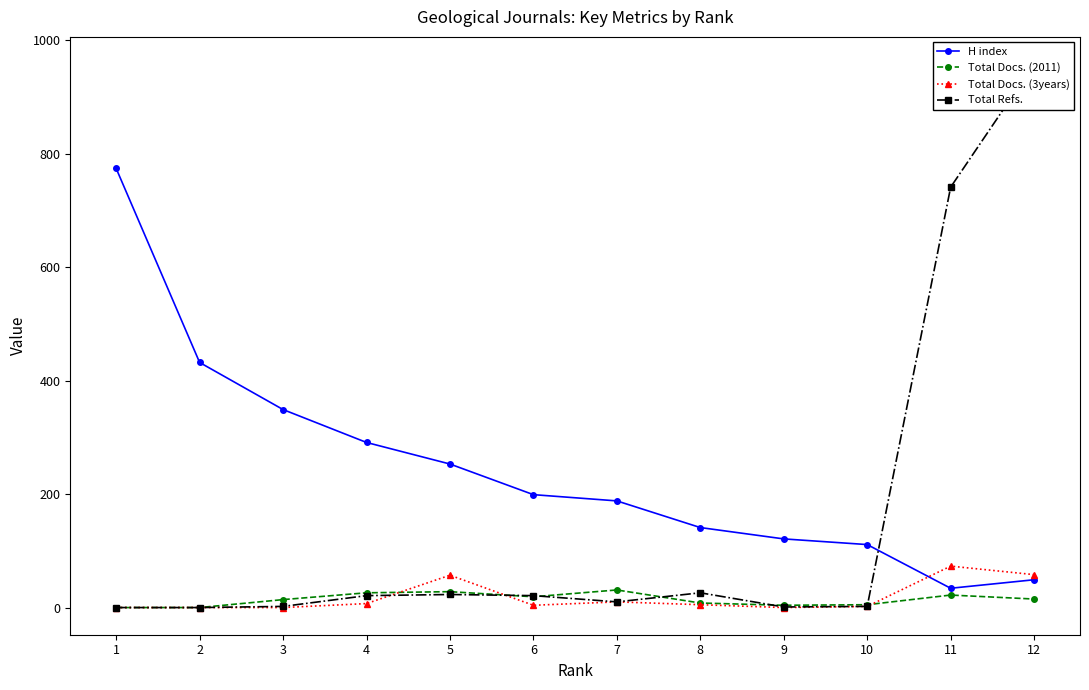

How many data points in Total Docs. (3years) are less than 5?

6